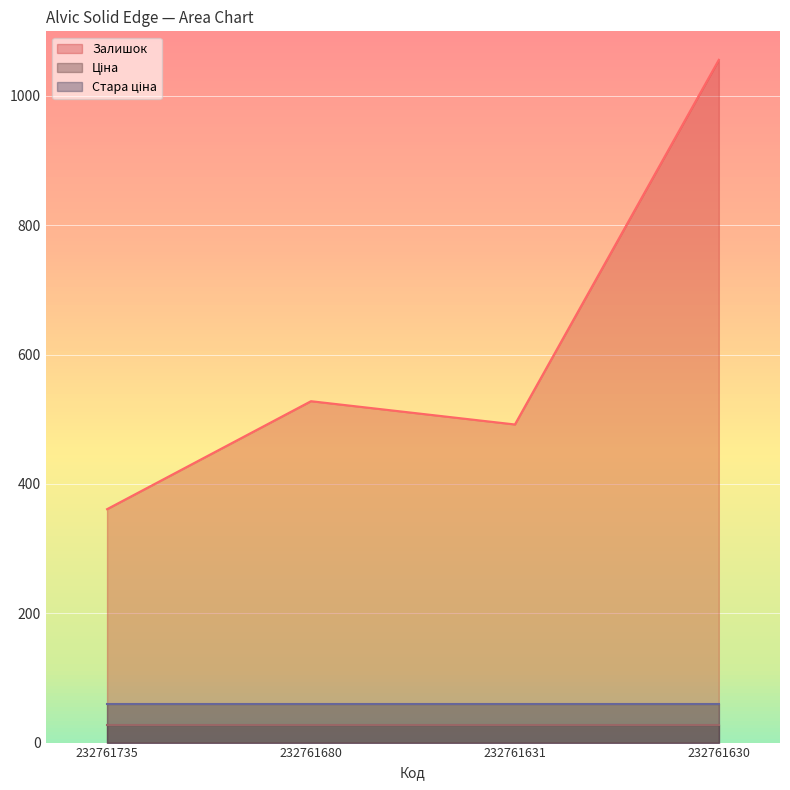

Reading left to right, transcribe all the data shown in this chart.

Залишок: 232761735=361.0	232761680=528.0	232761631=492.0	232761630=1056.0
Ціна: 232761735=27.0	232761680=27.0	232761631=27.0	232761630=27.0
Стара ціна: 232761735=60.0	232761680=60.0	232761631=60.0	232761630=60.0